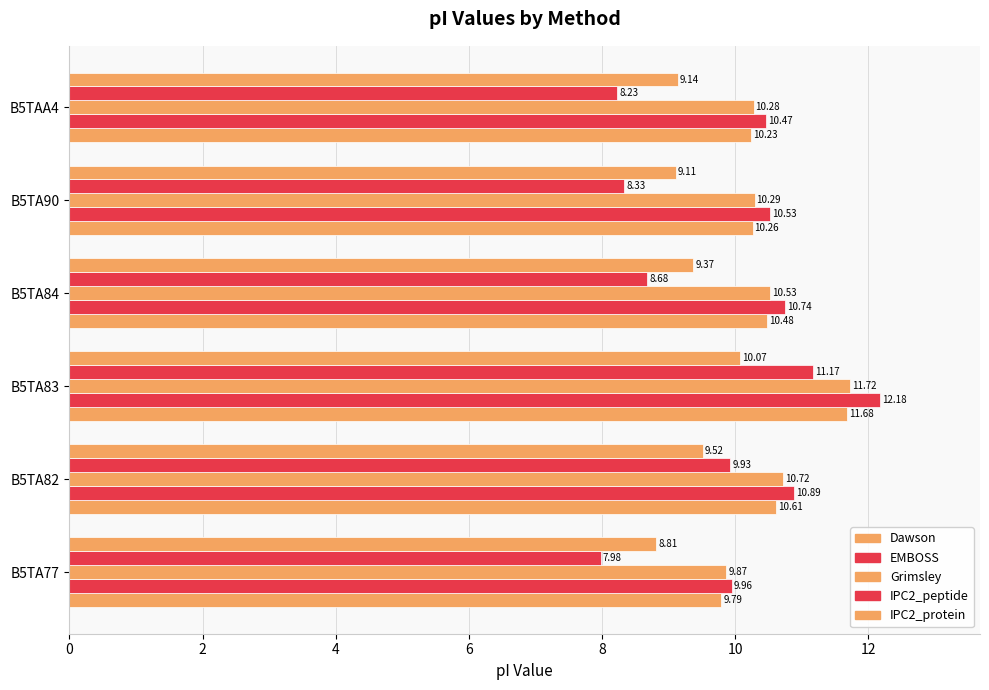

Count the number of data series in this chart.

5